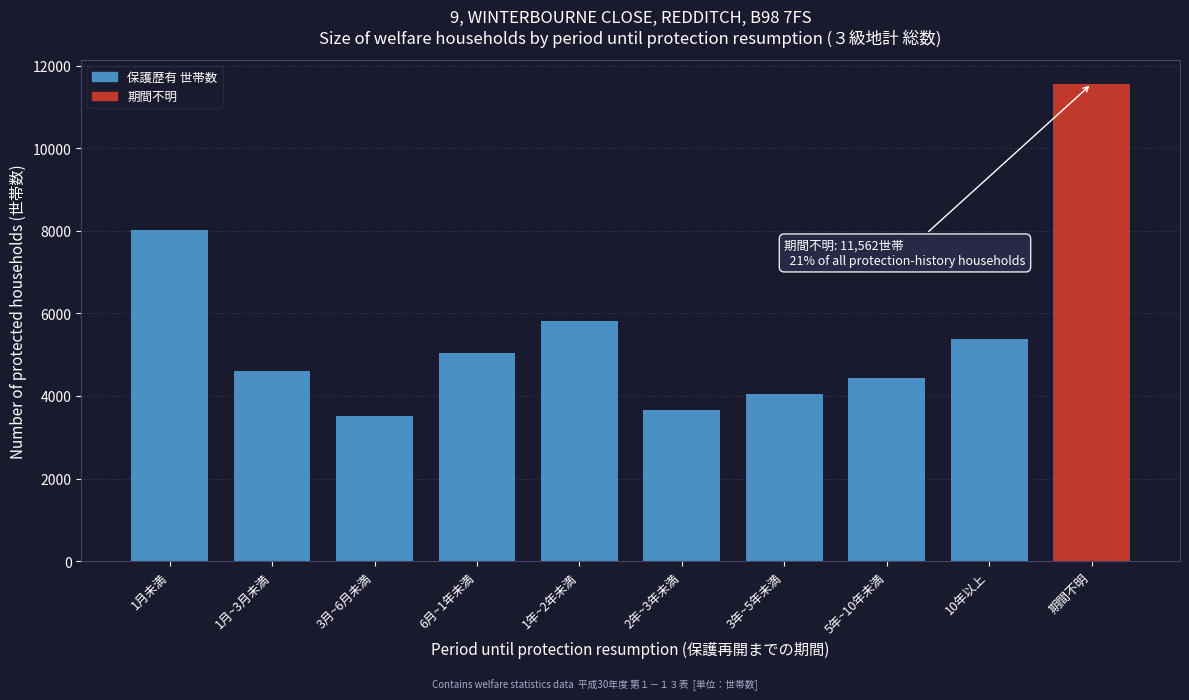

Reading right to left, extract all data points from this chart.

11562	5381	4441	4047	3669	5807	5043	3506	4609	8025